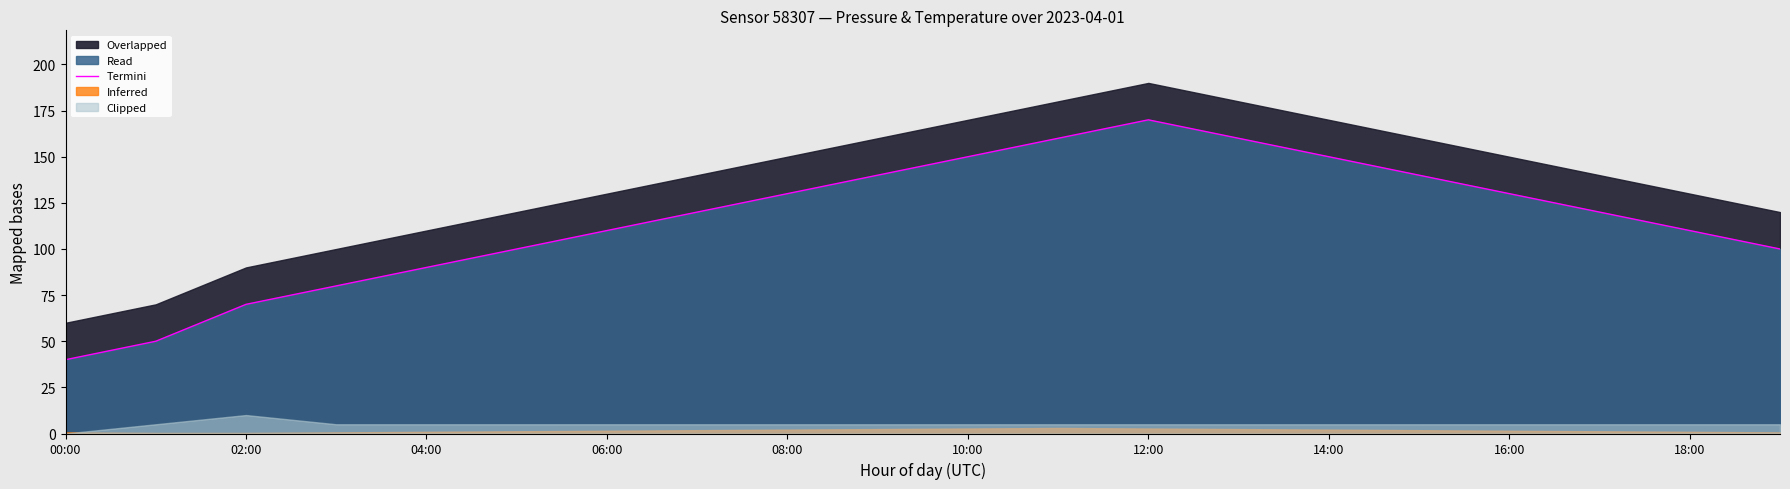

Which category has the highest value in the Termini series?

12:00